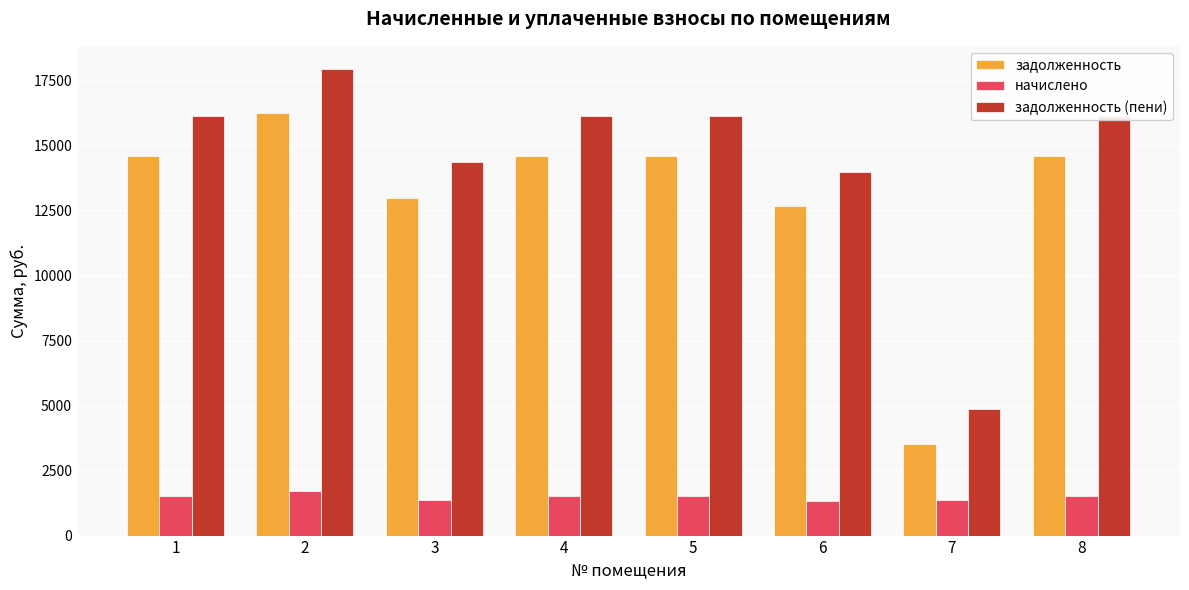

Is it true that задолженность (пени) equals 26684.8 at 8?

False